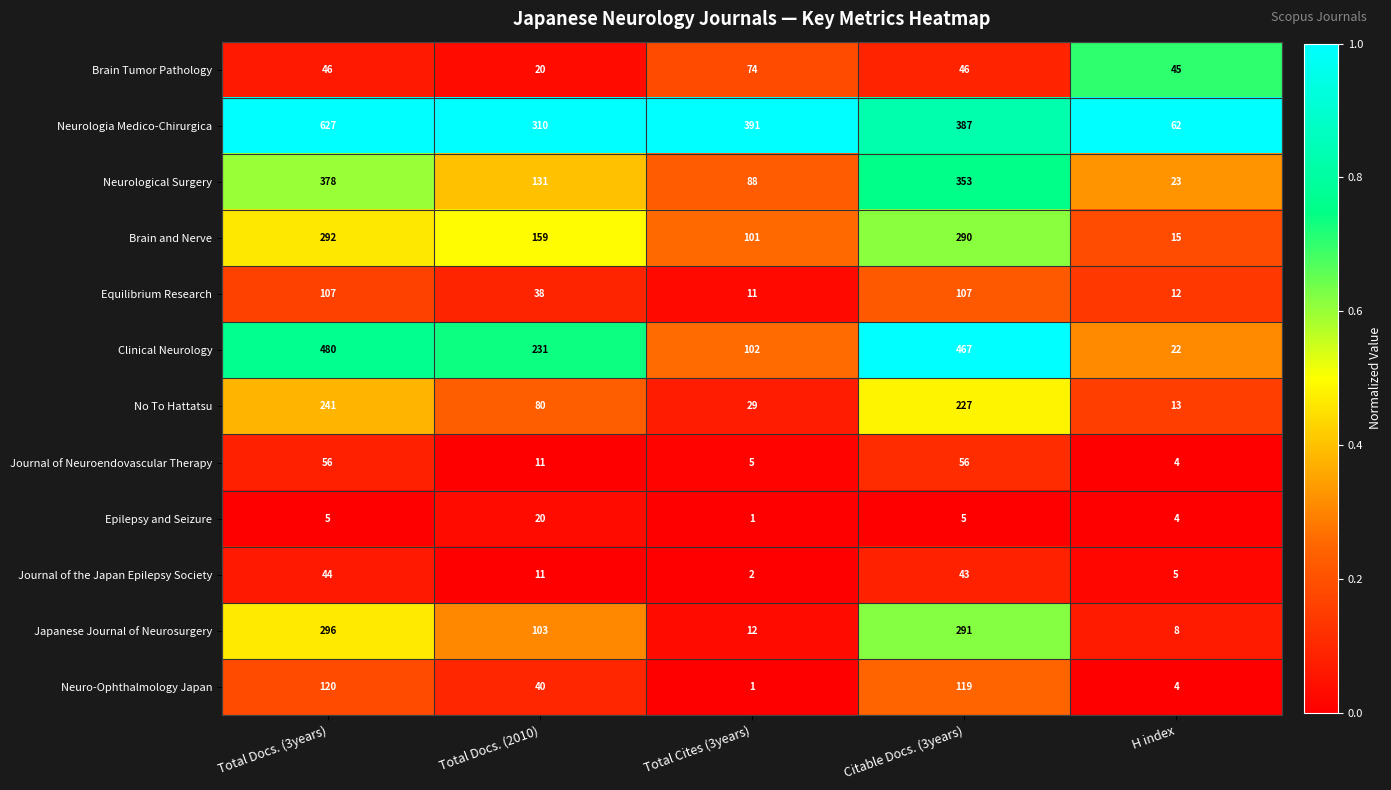

What is the average value of the Brain Tumor Pathology series?

46